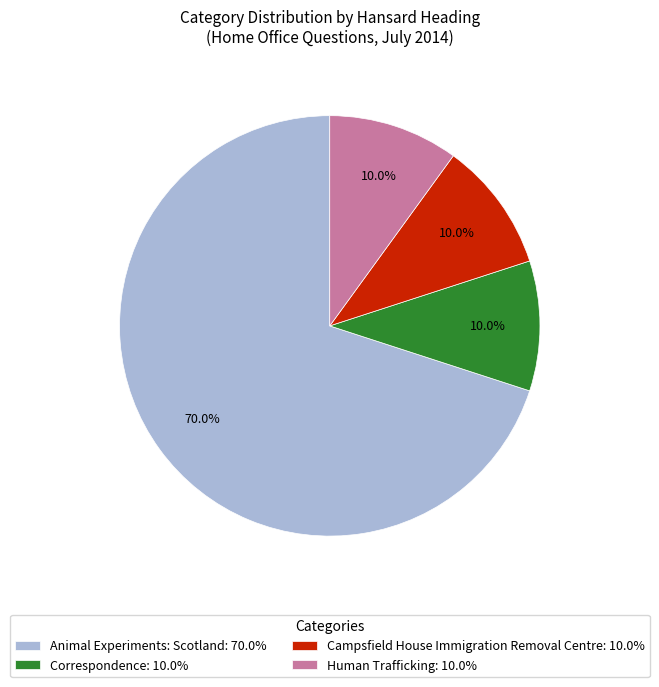

Approximately how many times larger is the value at Animal Experiments: Scotland: 70.0% compared to Human Trafficking: 10.0%?

7.0